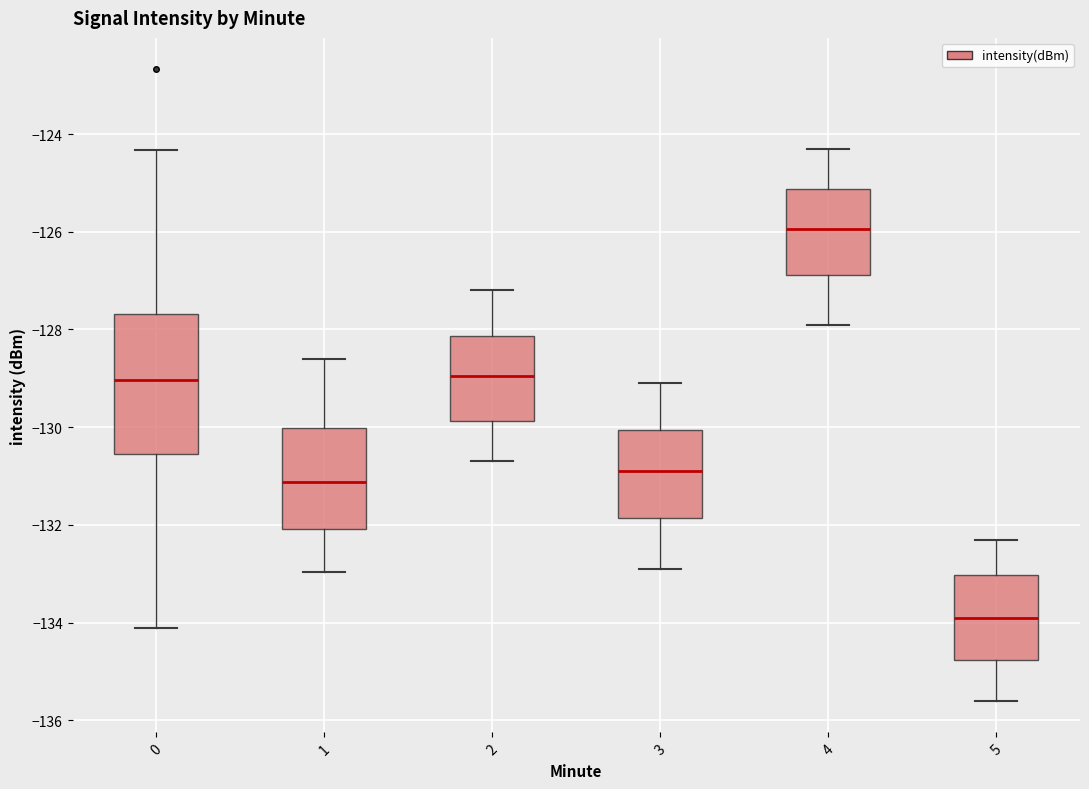

Reading left to right, transcribe this box plot: for each box, give where its median line is, the range the box spans, and where its two whiskers end, as read against the y-axis. The values are not printed on the chart, so give them approximately, as read against the axis.

0: median -129.0, box -130.6 to -127.6, whiskers -134.2 to -124.4
1: median -131.2, box -132.0 to -130.0, whiskers -133.0 to -128.6
2: median -129.0, box -129.8 to -128.2, whiskers -130.6 to -127.2
3: median -130.8, box -131.8 to -130.0, whiskers -132.8 to -129.0
4: median -126.0, box -126.8 to -125.2, whiskers -127.8 to -124.2
5: median -133.8, box -134.8 to -133.0, whiskers -135.6 to -132.2